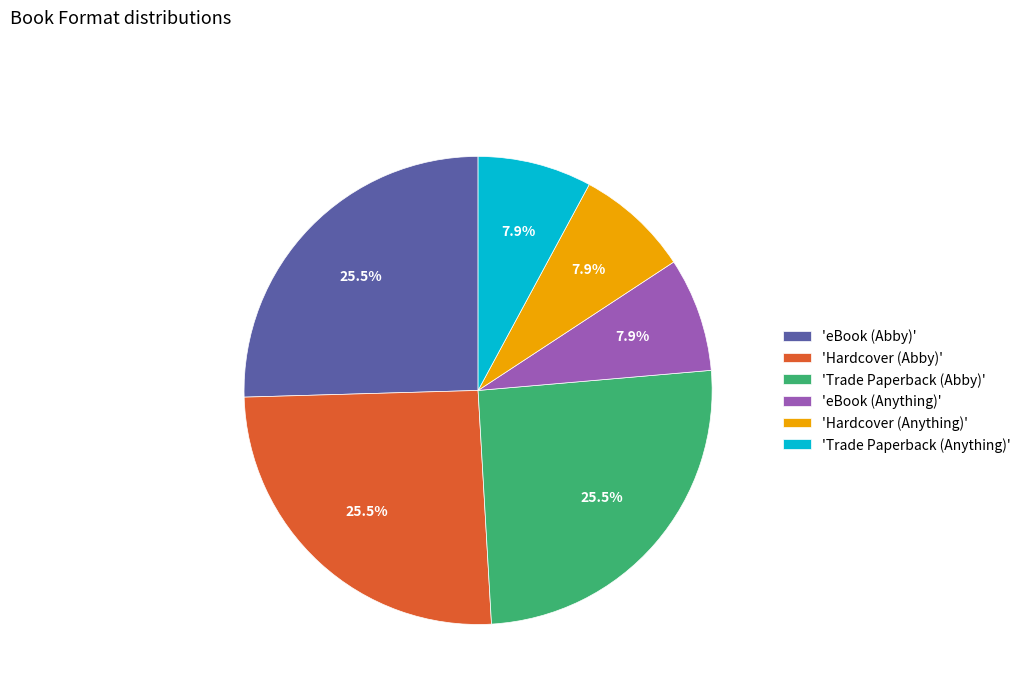

Is 'Hardcover (Abby)' the majority of the pie?

No